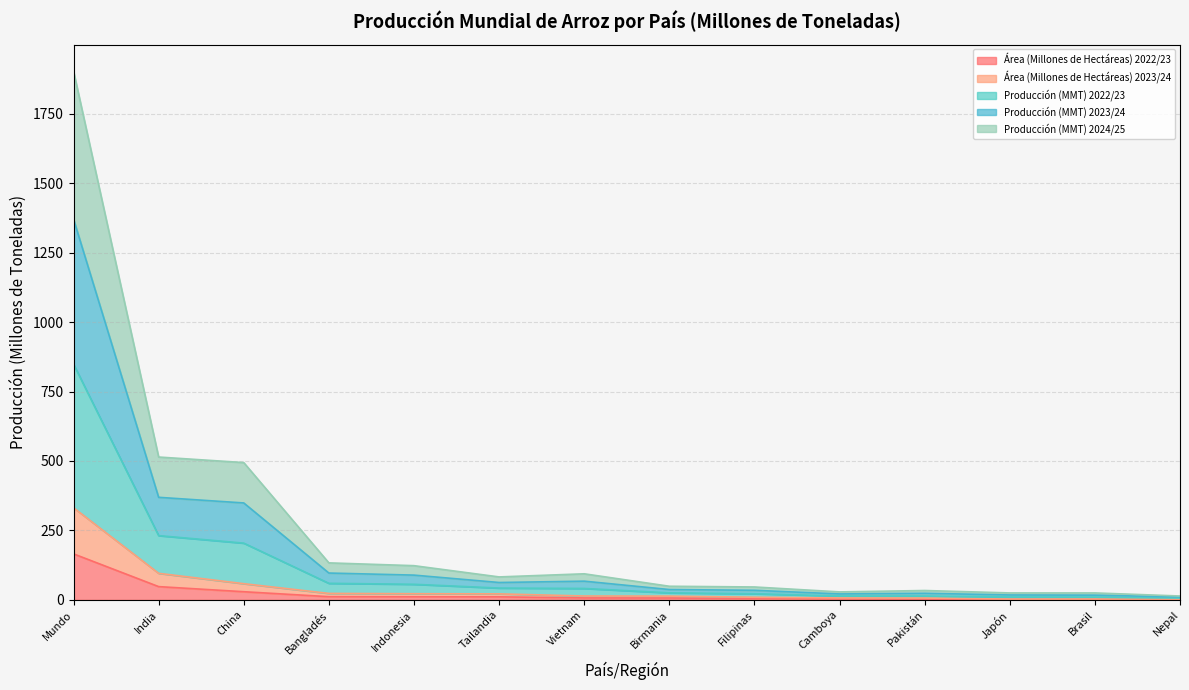

At which category is the sum across all series the highest?

Mundo